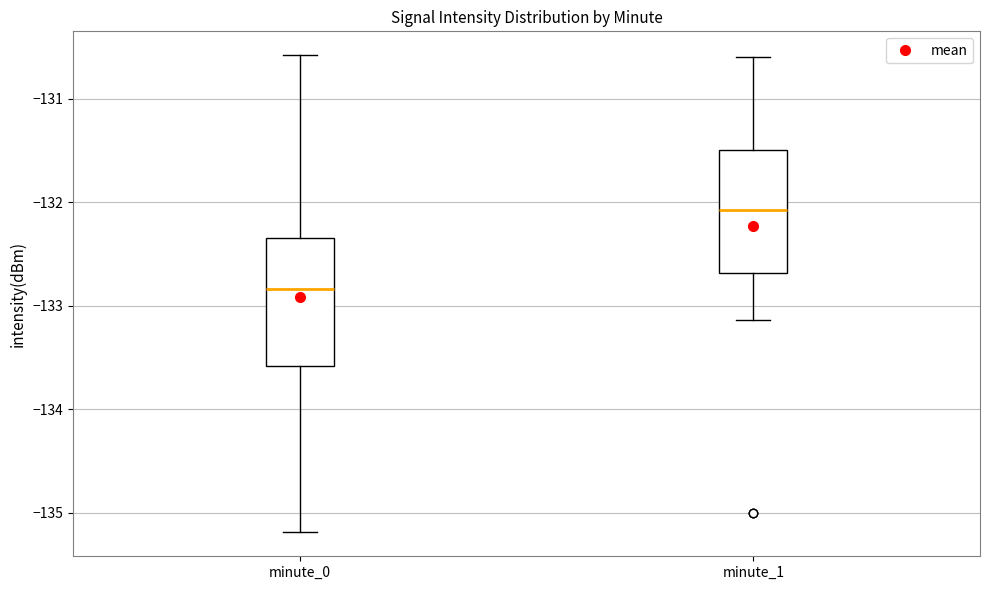

Reading left to right, read every box against the y-axis: the position of its median line, the range the box covers, and the ends of its whiskers. The values are not printed on the chart, so give them approximately, as read against the axis.

minute_0: median -132.8, box -133.6 to -132.3, whiskers -135.2 to -130.6
minute_1: median -132.1, box -132.7 to -131.5, whiskers -133.1 to -130.6